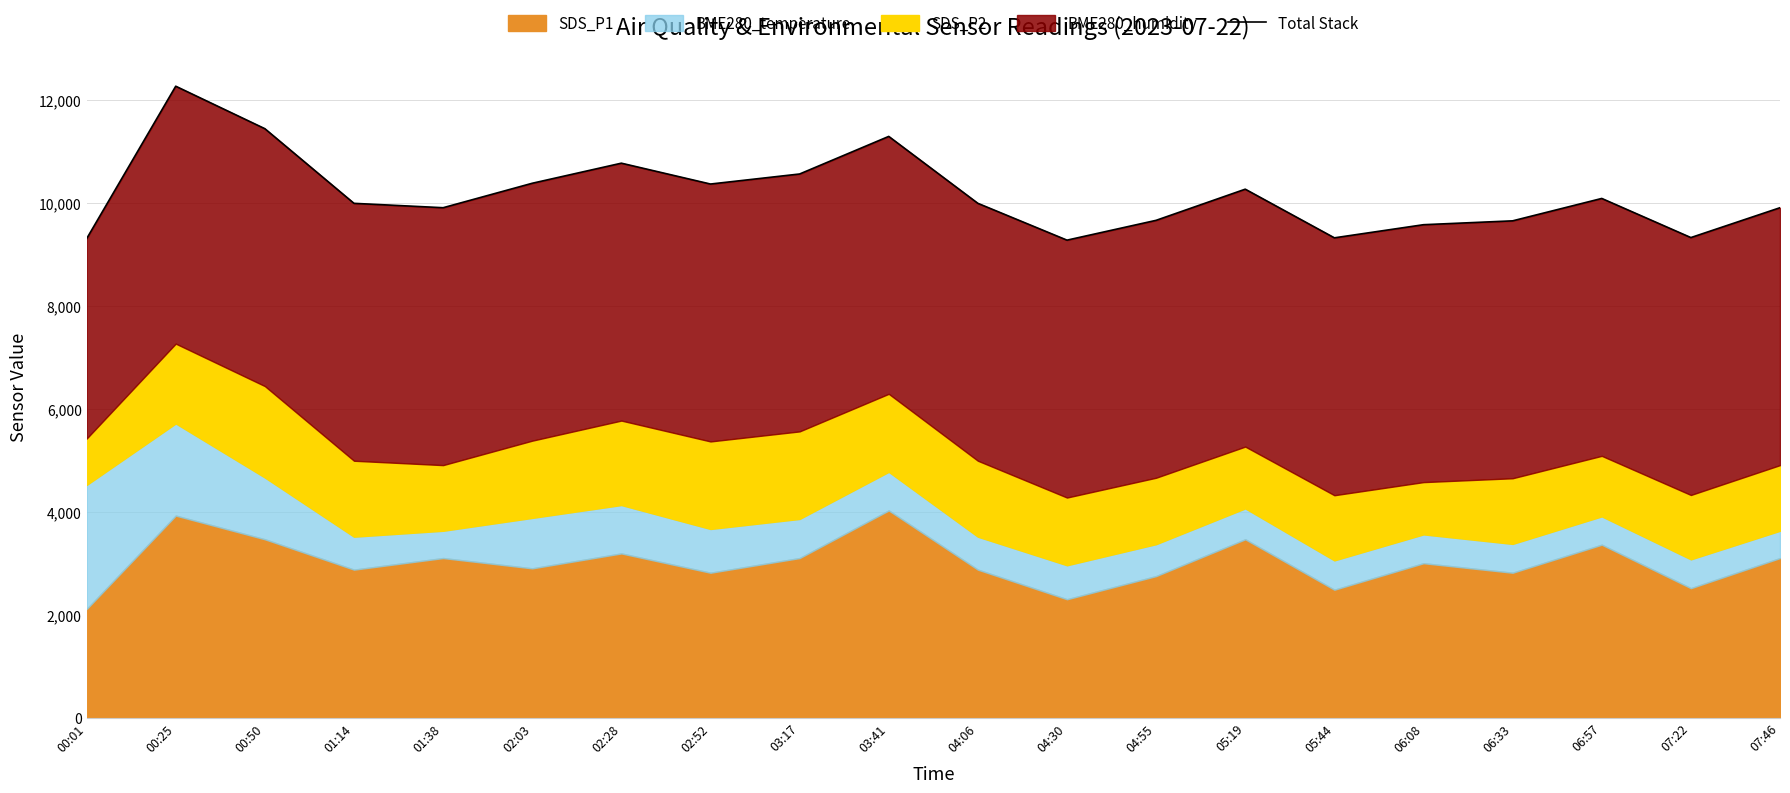

What is the sum of the values at 02:28 and 04:06?

20760.0